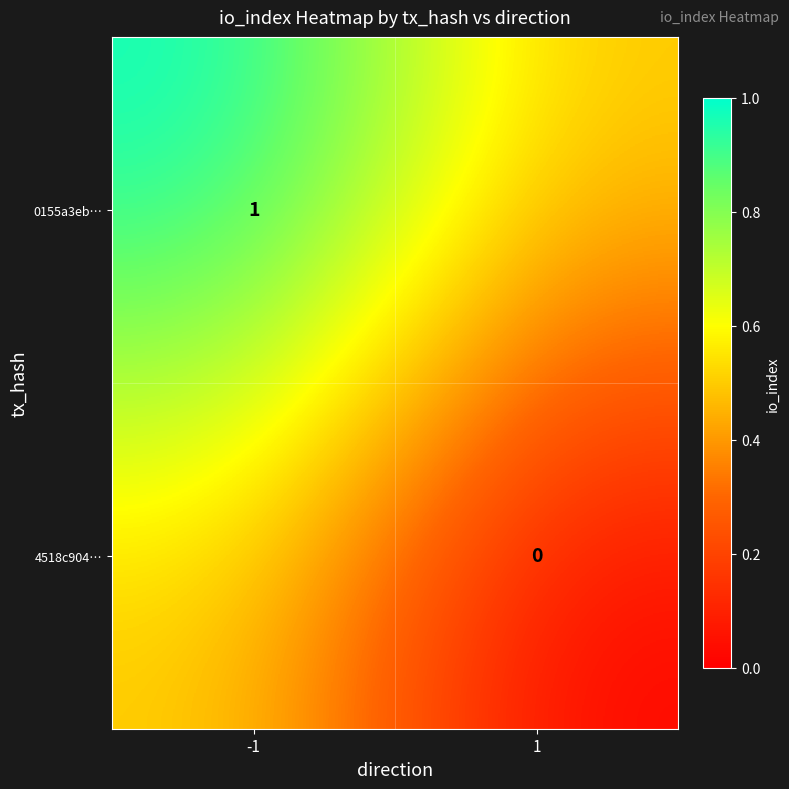

True or false: 0155a3eb… has a value of 1.0 at -1.

True